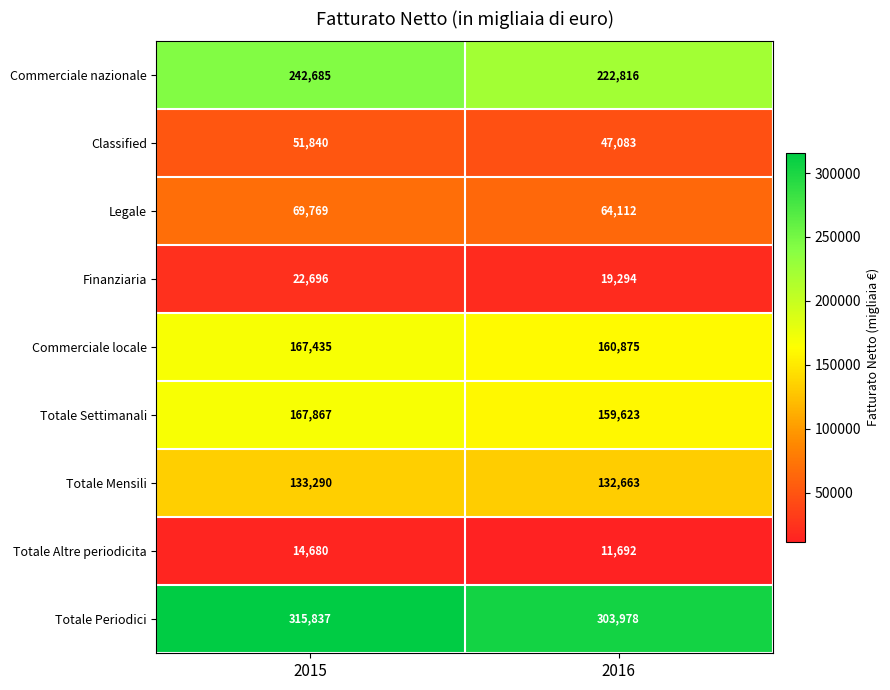

Which category has the lowest value in the Totale Mensili series?

2016